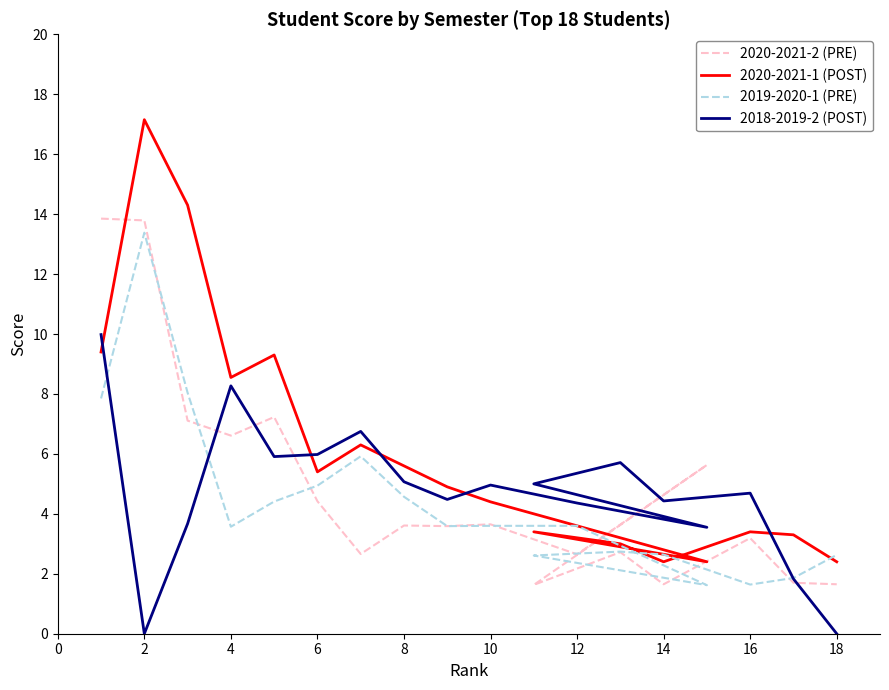

What is the minimum value for 2019-2020-1 (PRE)?

1.6